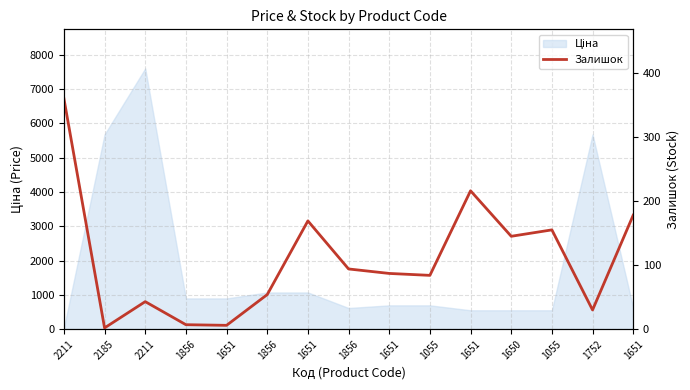

The value at 1856 is 94. True or false?

True